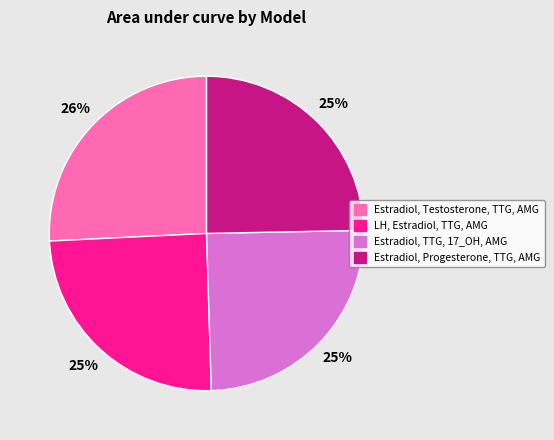

To the nearest percent, what is the difference between the largest and smallest slice percentages?

1%